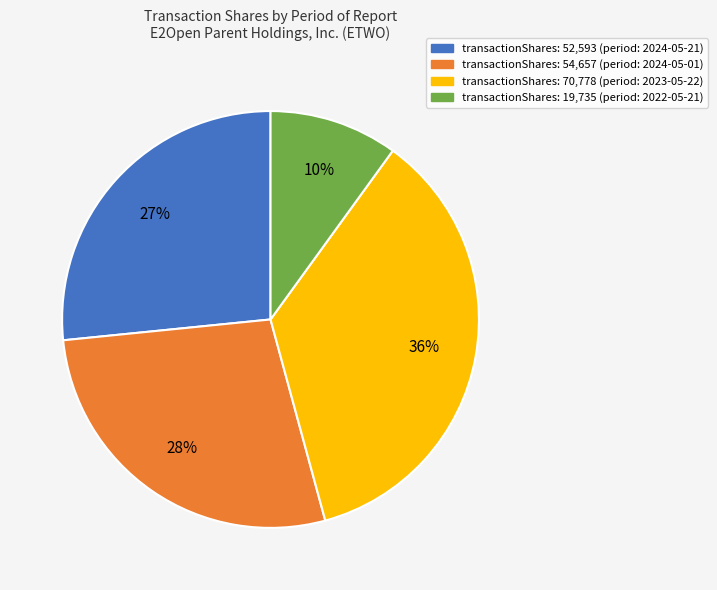

Does any single category account for the majority?

No